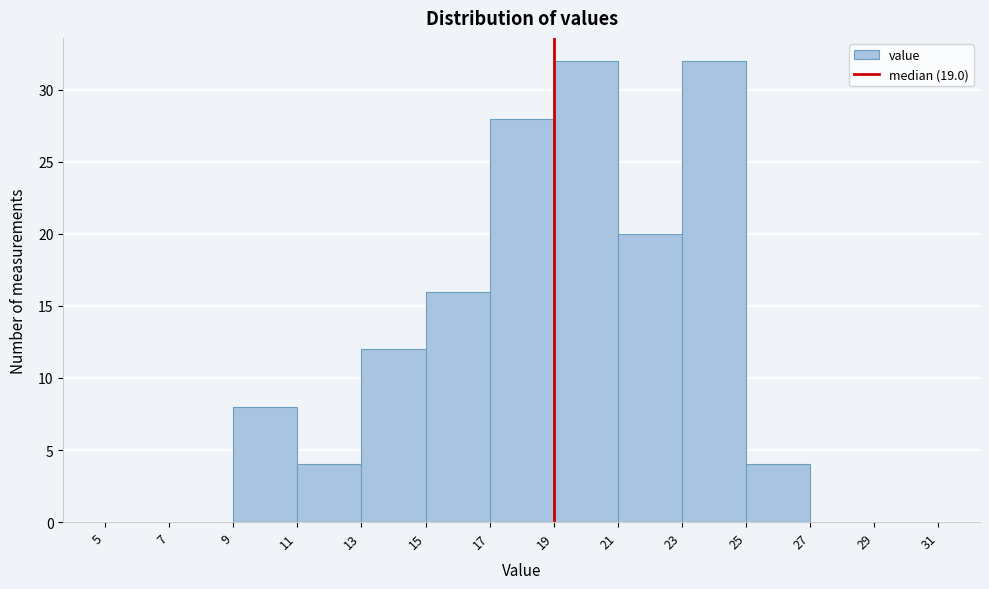

Reading left to right, list every bar in this chart as the range it spans on the x-axis followed by its height. The values are not printed on the chart, so give them approximately, as read against the axis.

5 to 7: 0
7 to 9: 0
9 to 11: 8
11 to 13: 4
13 to 15: 12
15 to 17: 16
17 to 19: 28
19 to 21: 32
21 to 23: 20
23 to 25: 32
25 to 27: 4
27 to 29: 0
29 to 31: 0